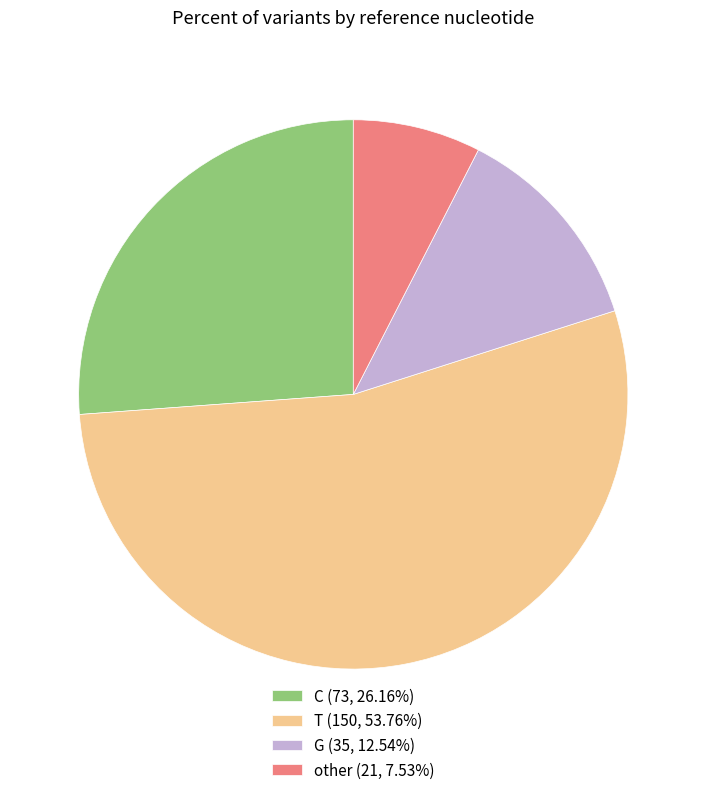

Count the number of slices in the pie.

4